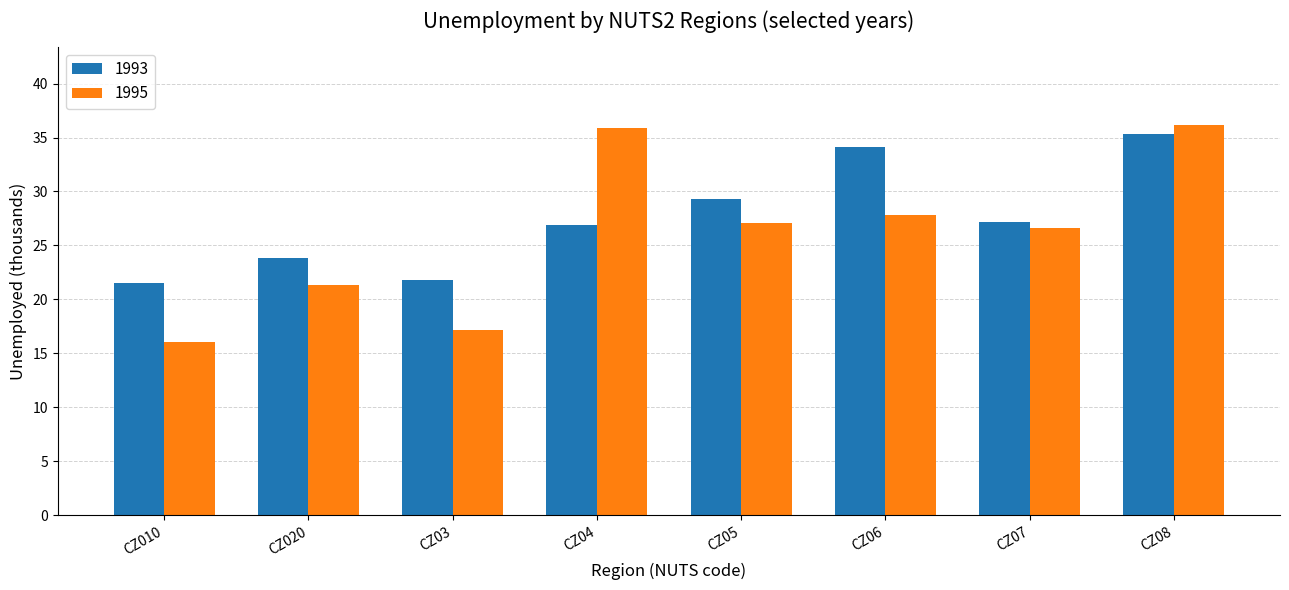

What position from the right is CZ05?

4